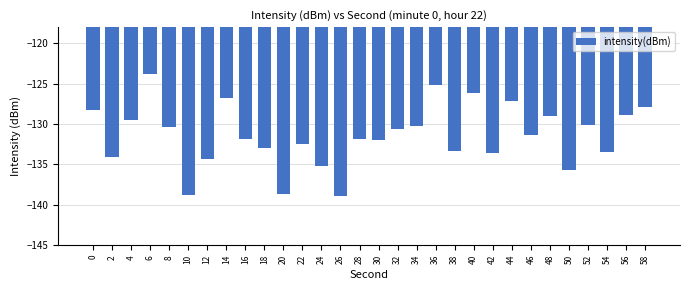

Does the chart contain stacked bars?

No